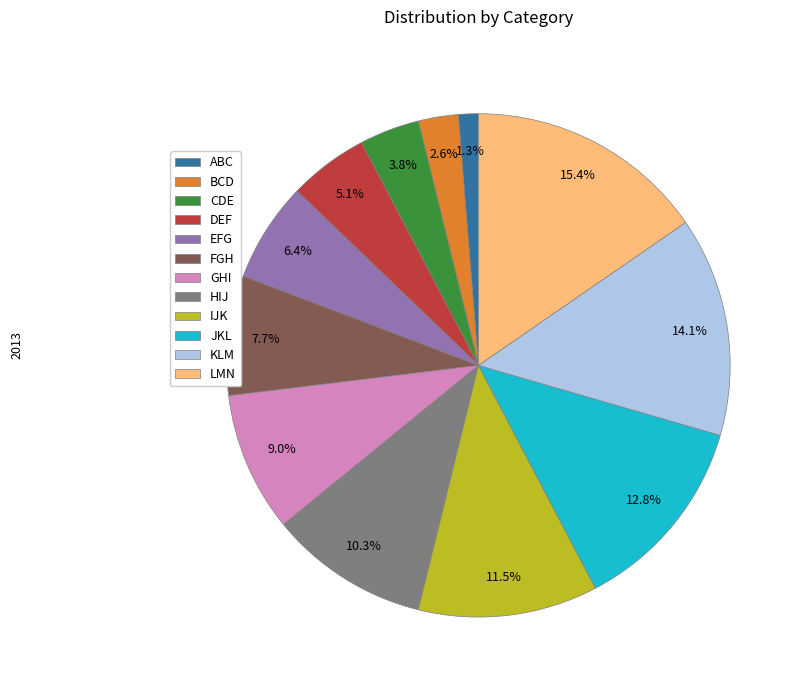

Count the number of slices in the pie.

12